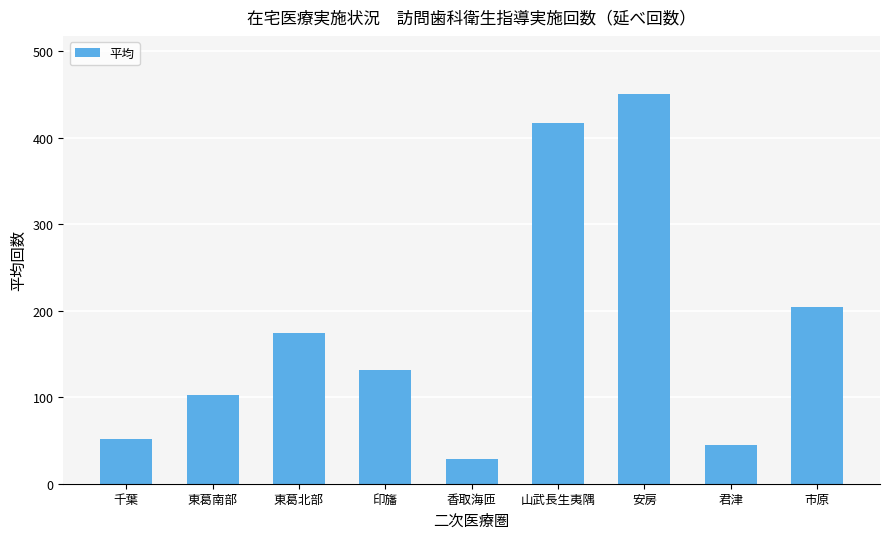

Rank the categories by value from lowest to highest.

香取海匝, 君津, 千葉, 東葛南部, 印旛, 東葛北部, 市原, 山武長生夷隅, 安房